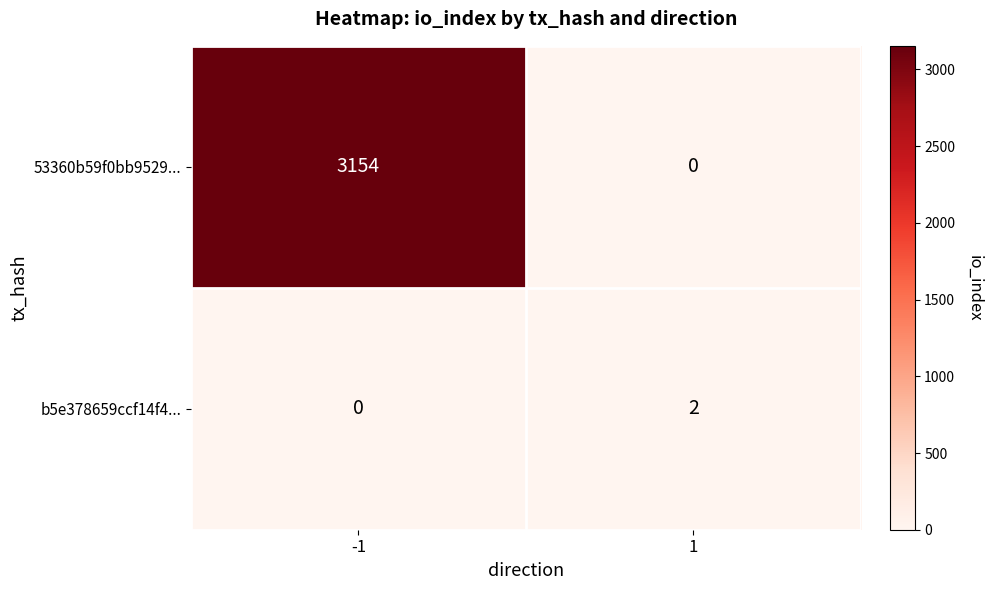

What is the difference between the highest and lowest values at 1?

2